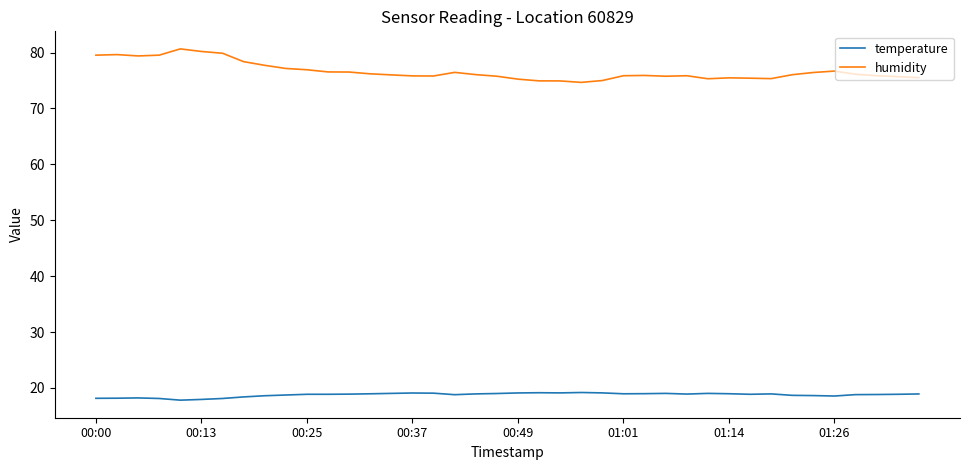

True or false: humidity and temperature cross at least once.

False